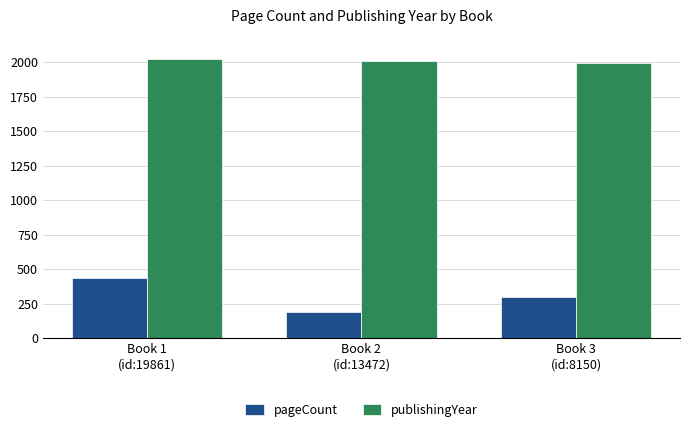

Rank the series by their maximum value, from lowest to highest.

pageCount, publishingYear